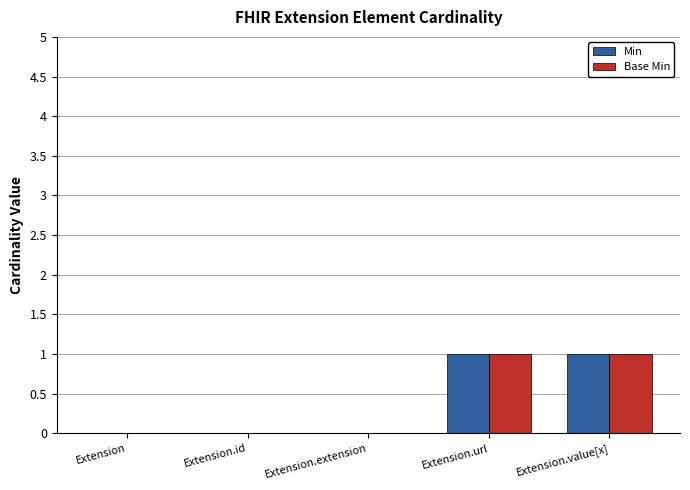

How many categories are shown in the chart?

5